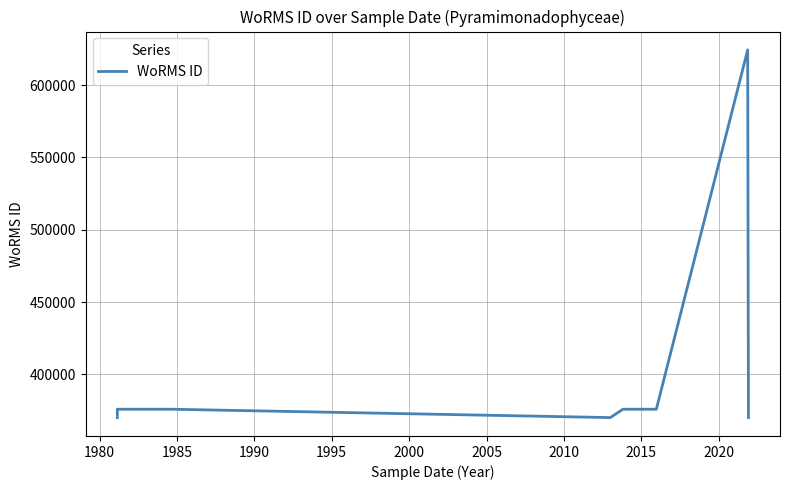

What is the value of the 3rd point from the left?

375880